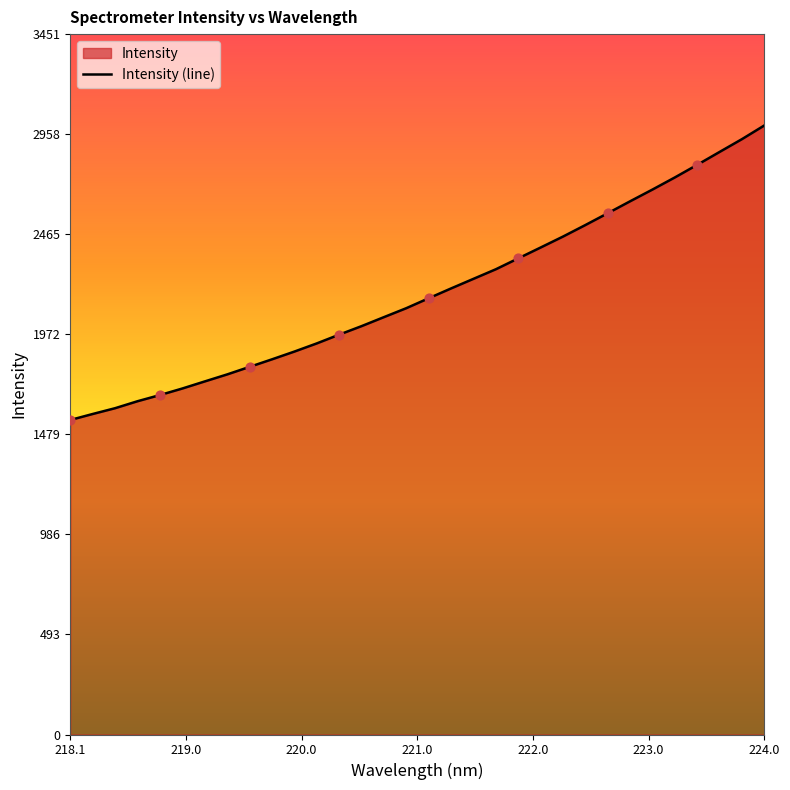

What is the difference between the maximum and minimum values?

1451.4